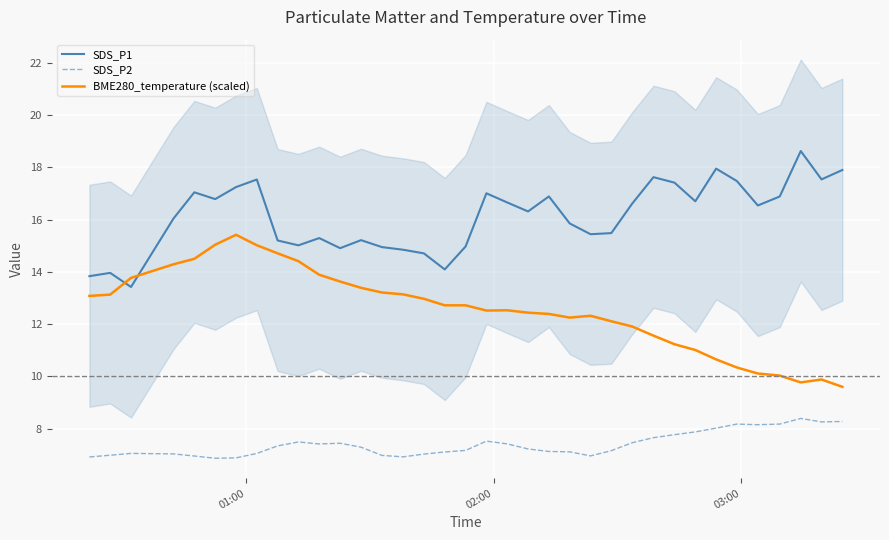

True or false: SDS_P1 and BME280_temperature (scaled) cross at least once.

True